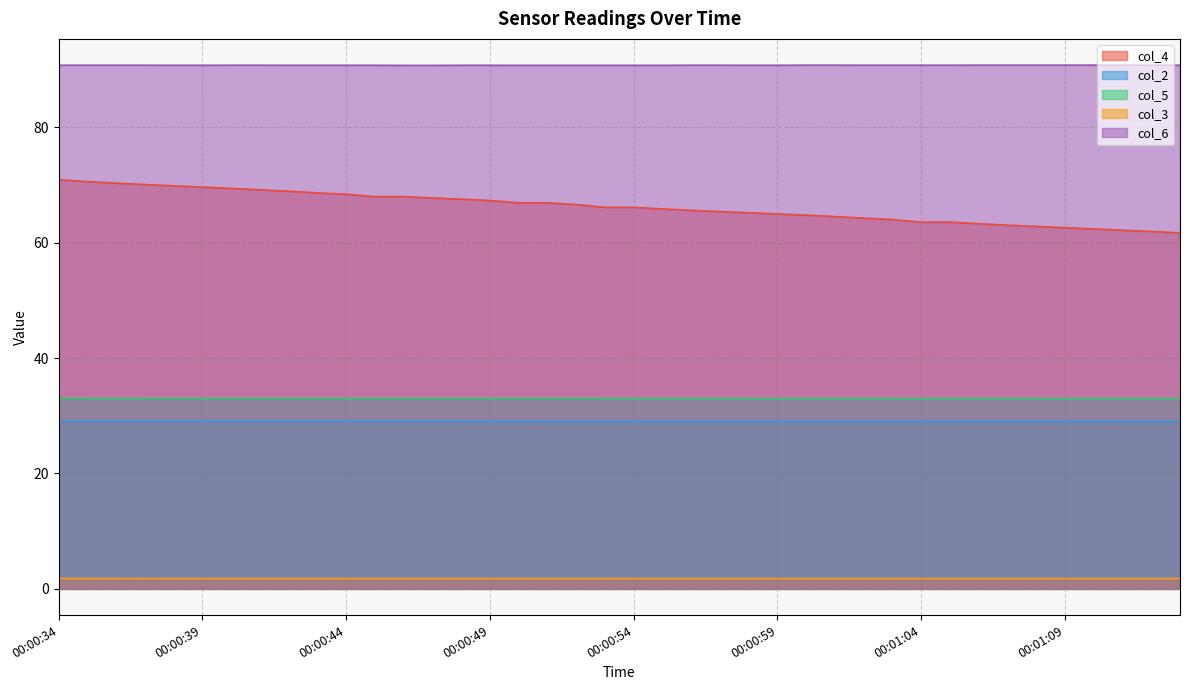

At which category is the sum across all series the highest?

00:00:34